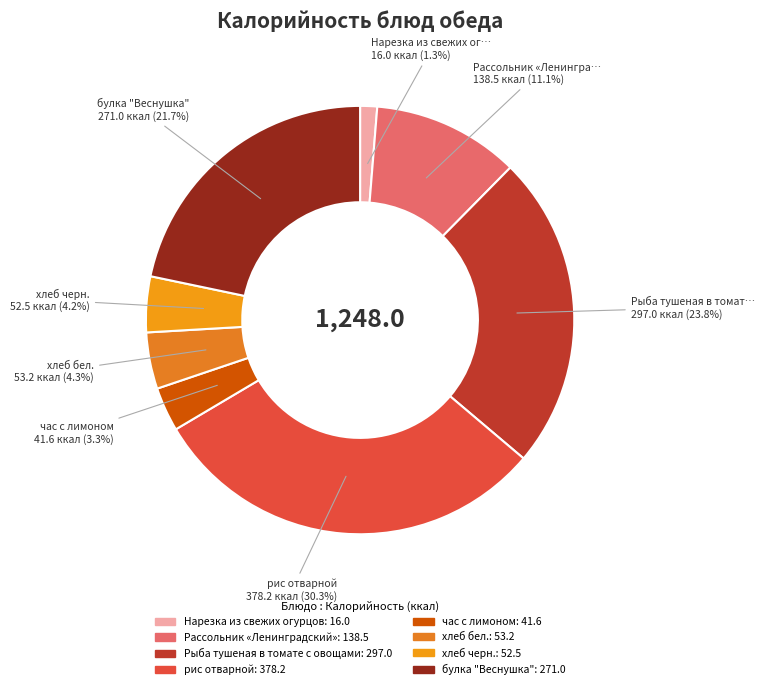

Which slice is the smallest?

Нарезка из свежих огурцов